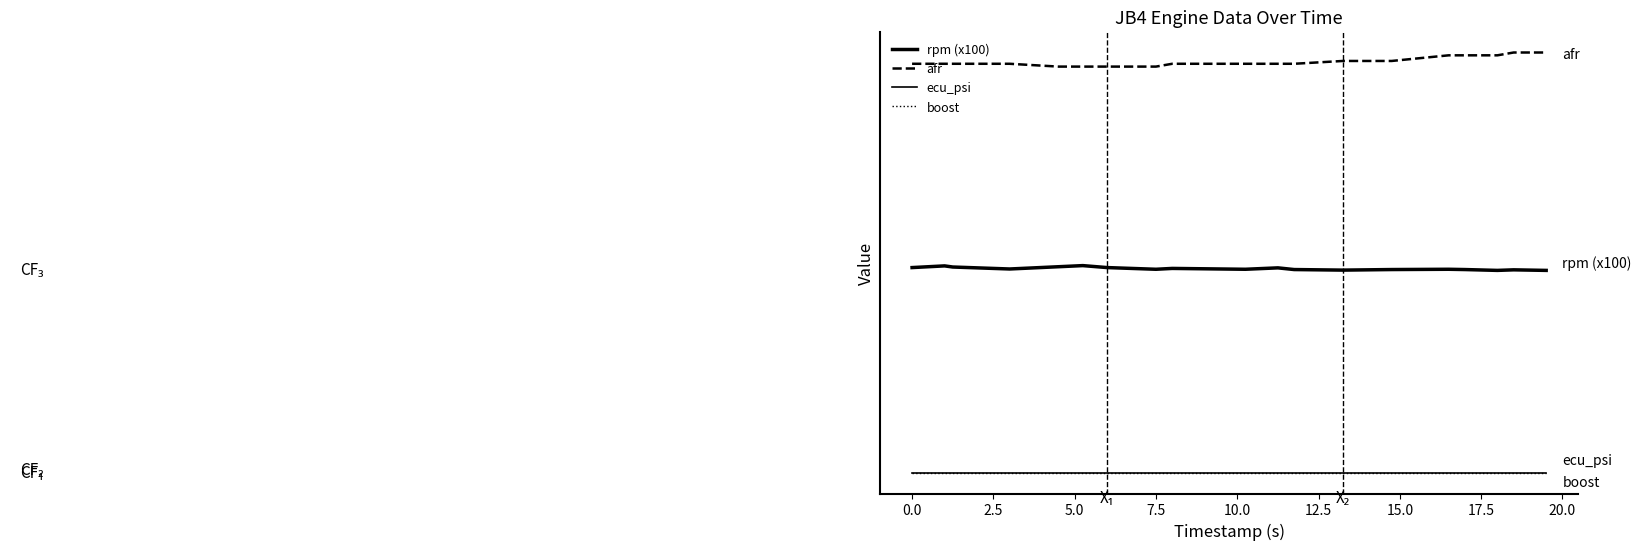

Is this an area chart (filled region under the line)?

No